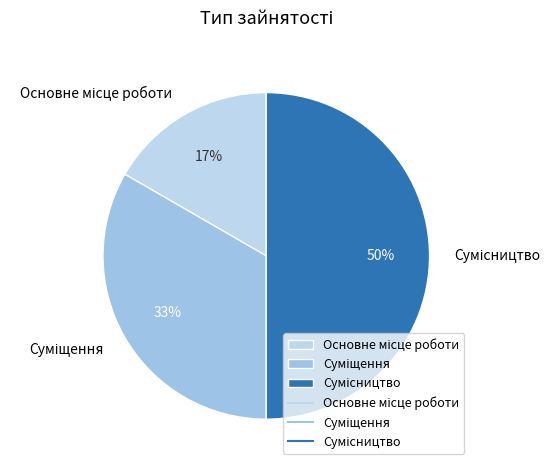

How many segments does this pie chart have?

3